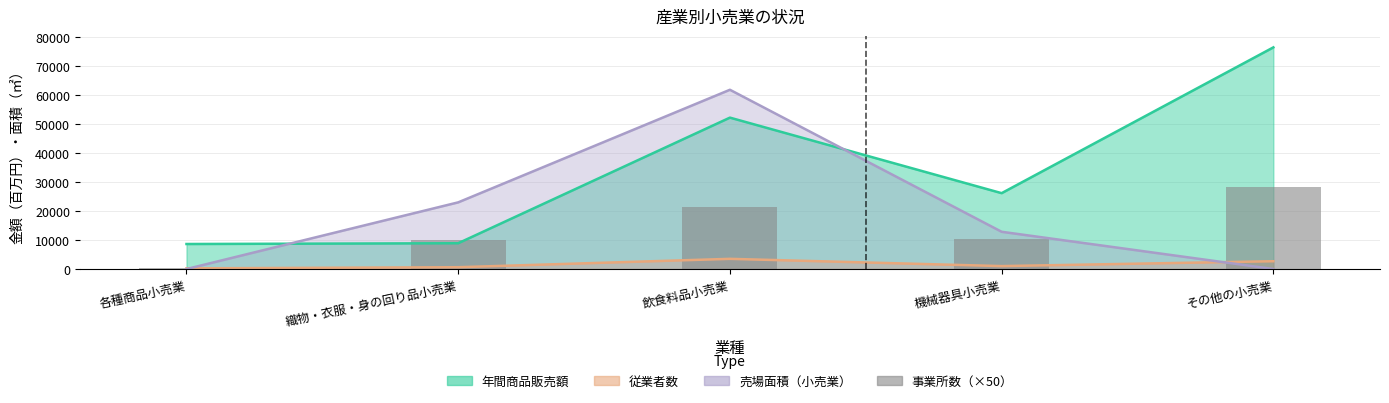

Which category has the lowest value across all series?

各種商品小売業